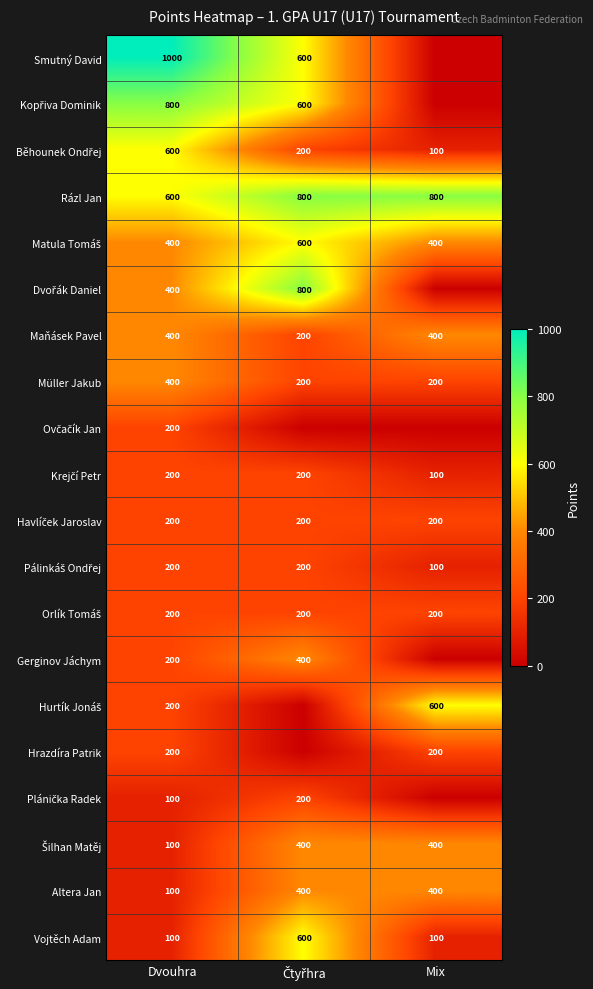

What is the spread (max minus min) of values at Dvouhra?

900